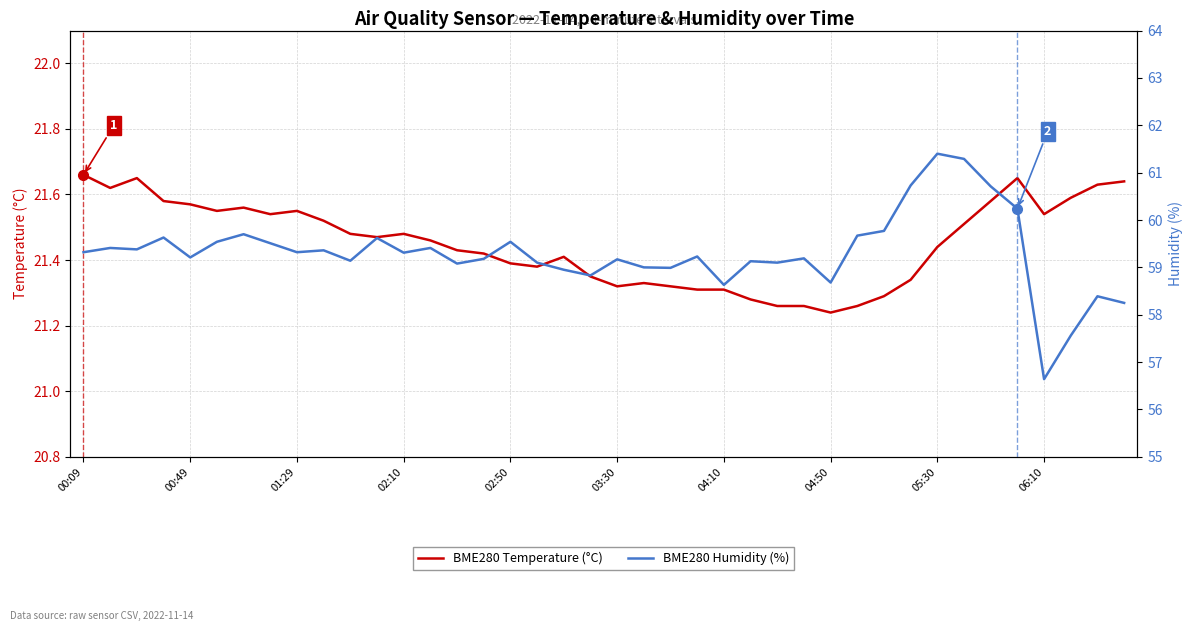

True or false: BME280 Temperature (°C) has a value of 30.5 at 39.

False